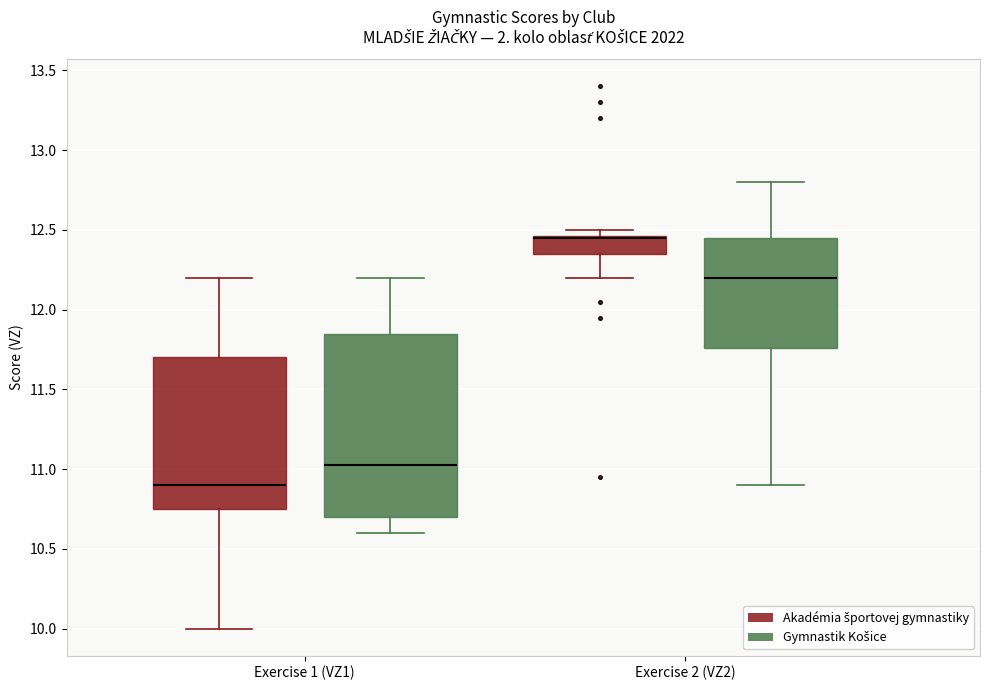

Comparing the boxes themselves (not the whiskers), which one is the tallest?

Exercise 1 (VZ1) (Gymnastik Košice)